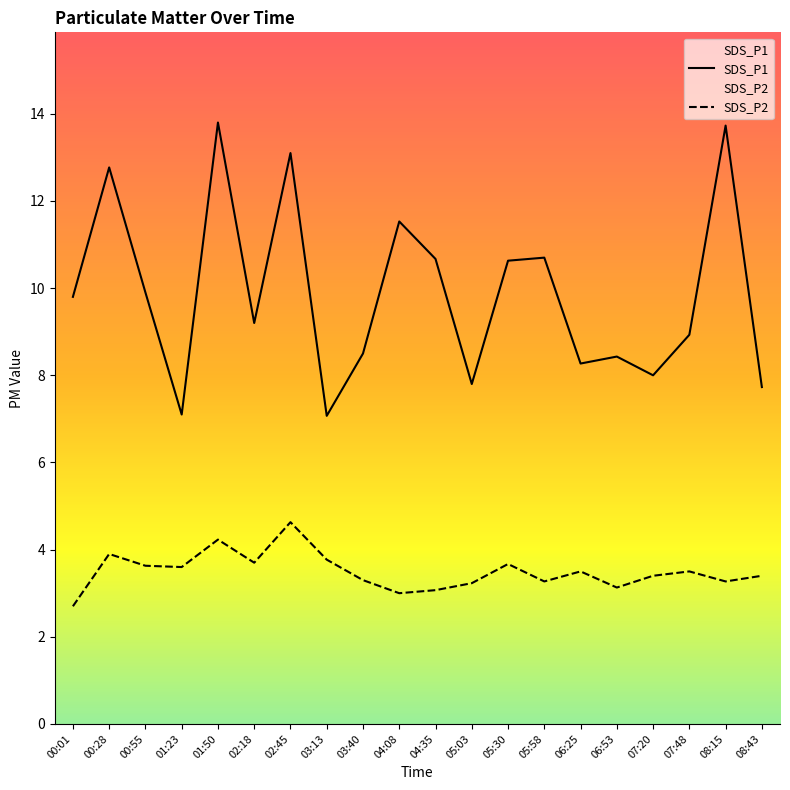

Between 05:03 and 06:25, which series saw the biggest shift?

SDS_P1